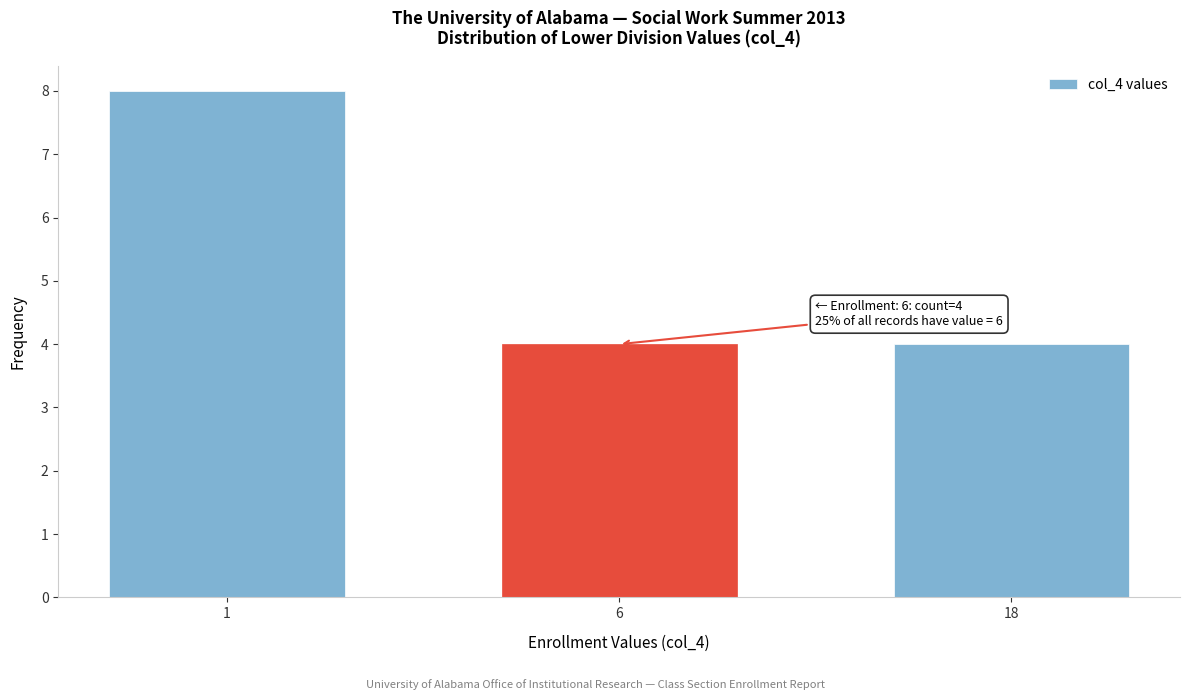

Reading left to right, what are all the values shown in this chart?

1=8	6=4	18=4